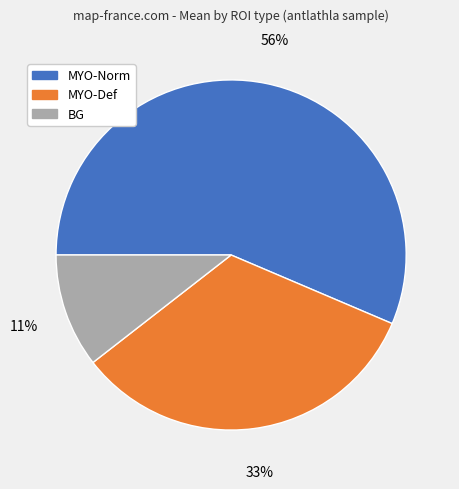

Rank the categories by value from highest to lowest.

MYO-Norm, MYO-Def, BG